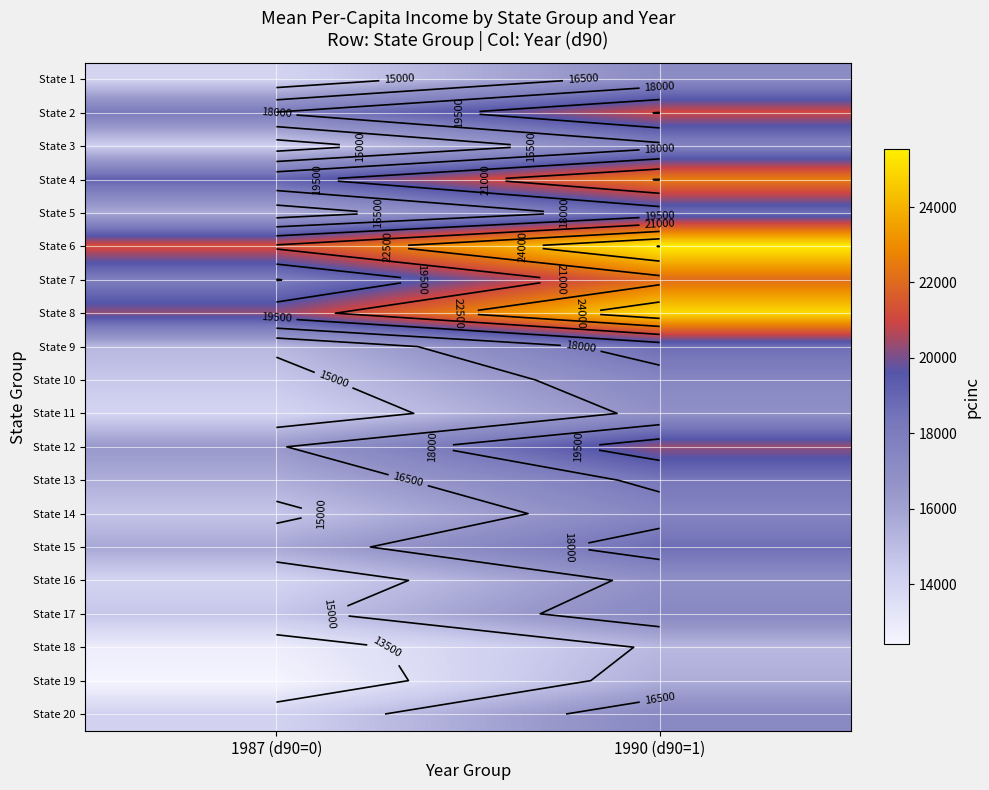

The value of State 17 at 1987 (d90=0) is 5791. True or false?

False